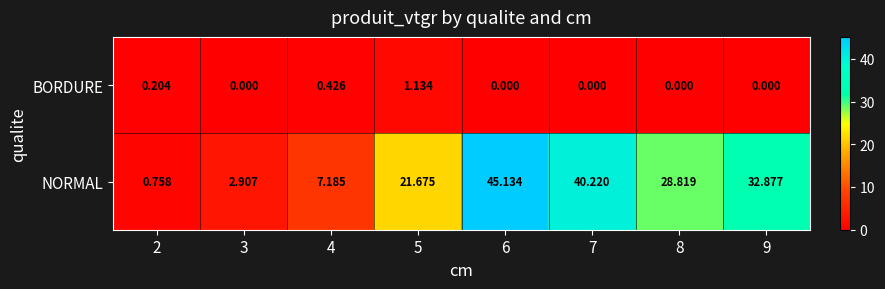

Which series has the largest total across all categories?

NORMAL